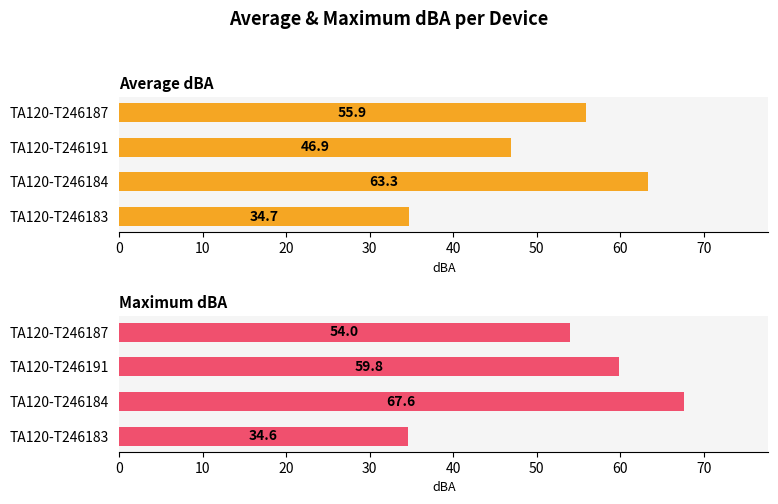

Between TA120-T246184 and TA120-T246187, which series saw the biggest shift?

Maximum dBA